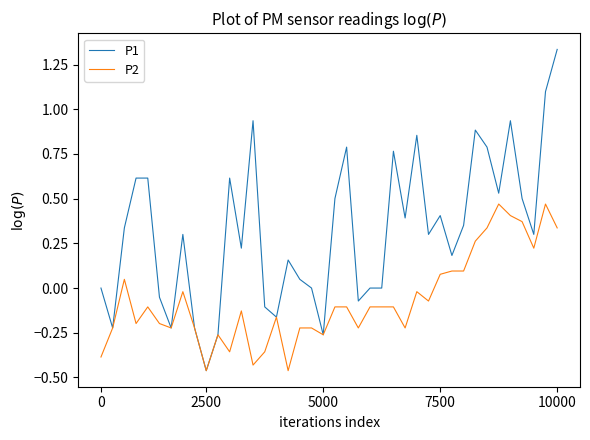

Rank the series by their maximum value, from highest to lowest.

P1, P2